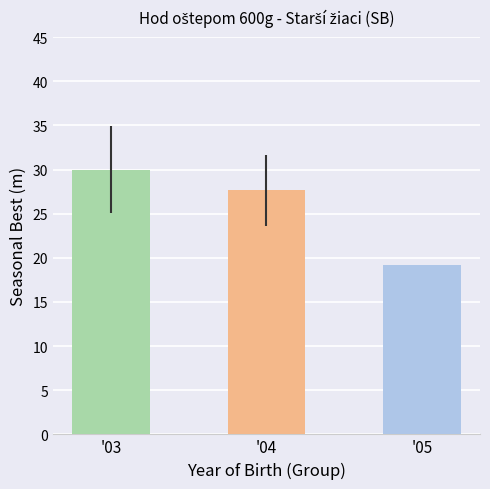

Which has a higher value, '04 or '05?

'04